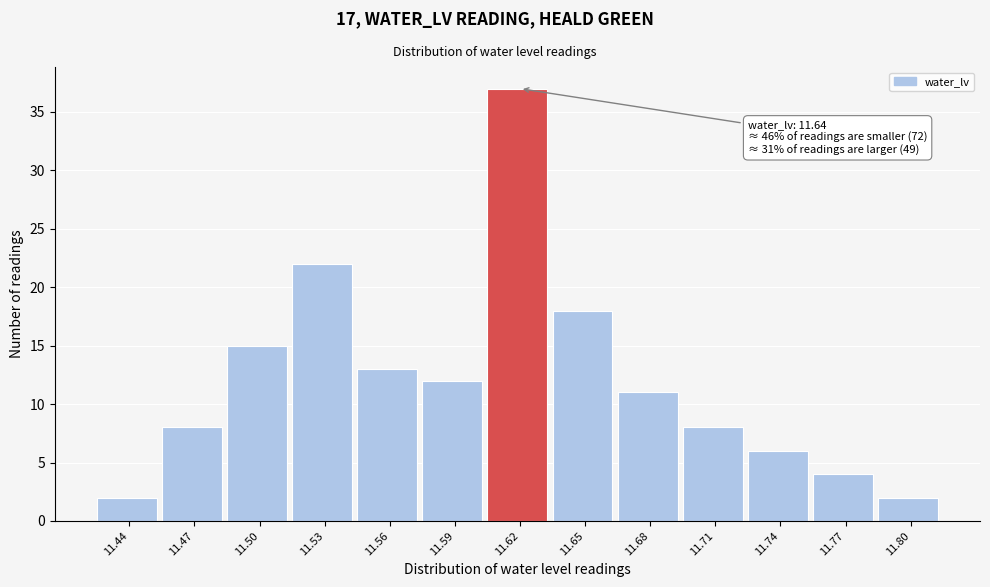

Reading left to right, what are all the values shown in this chart?

11.44=2	11.47=8	11.50=15	11.53=22	11.56=13	11.59=12	11.62=37	11.65=18	11.68=11	11.71=8	11.74=6	11.77=4	11.80=2